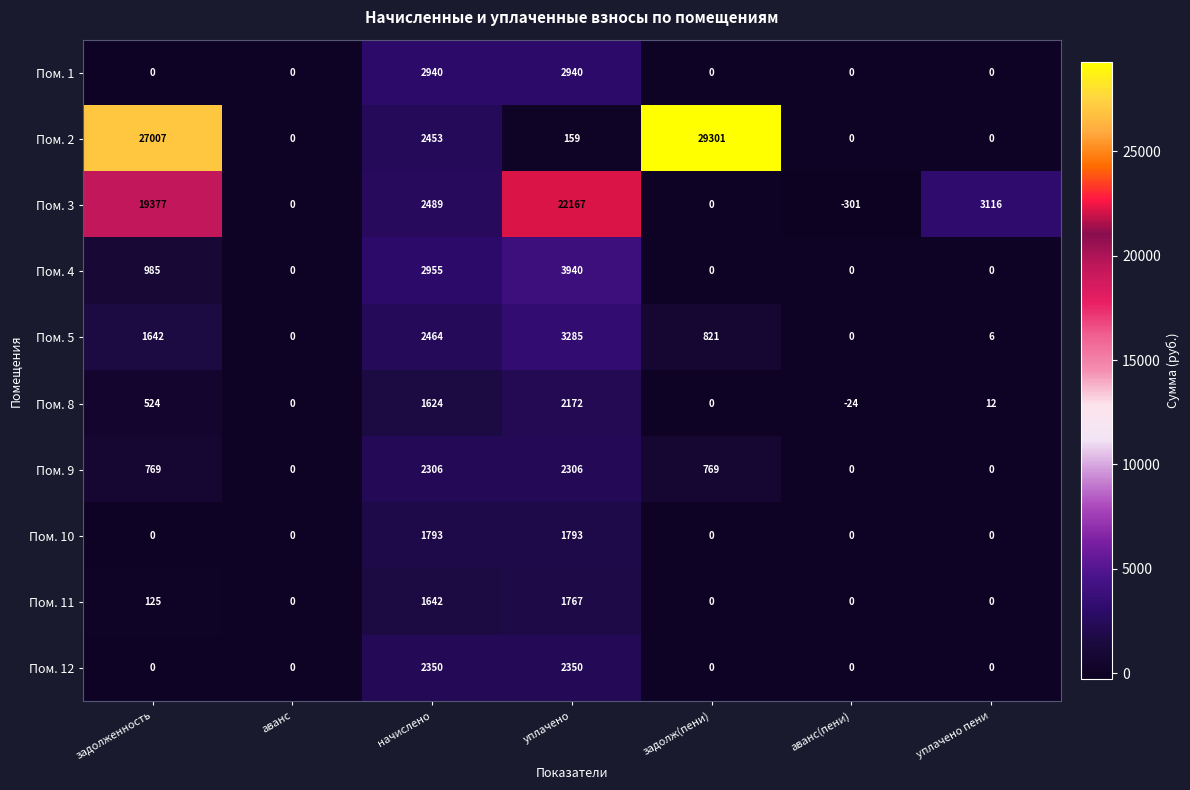

Which series has the largest range (max minus min)?

Пом. 2